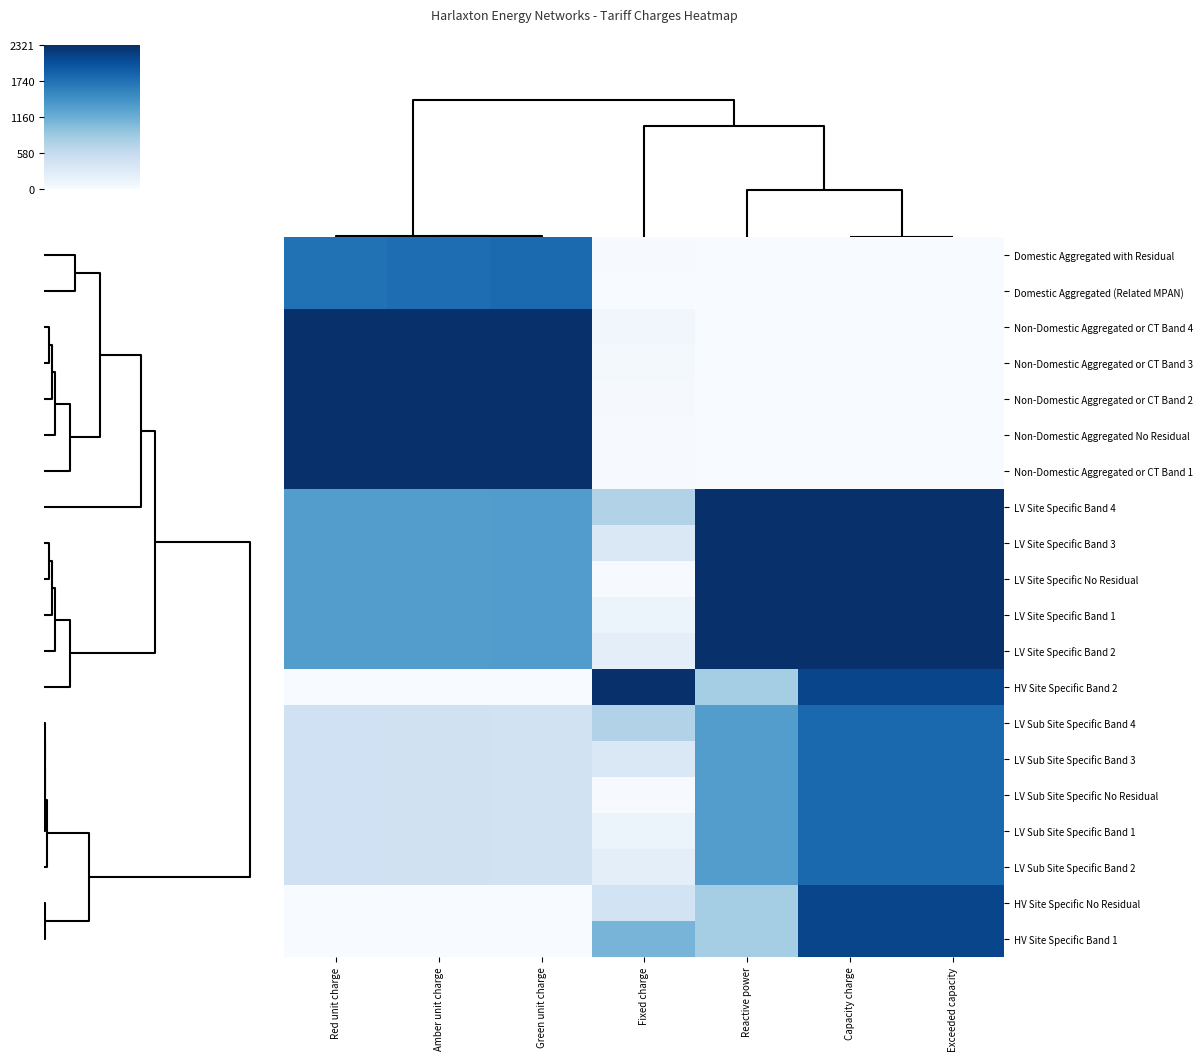

What is the greatest value displayed?

1.0